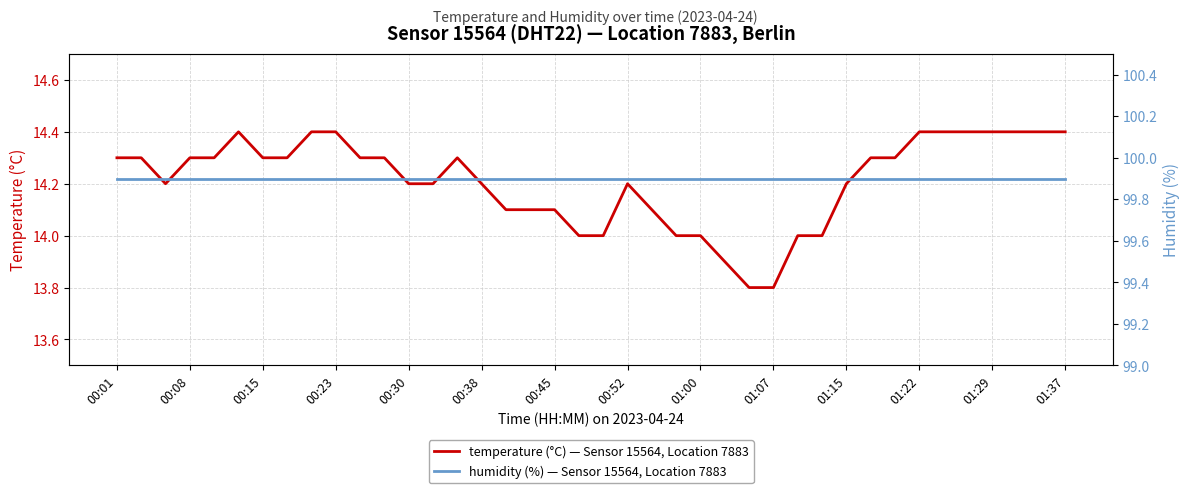

What is the lowest value of the temperature (°C) — Sensor 15564, Location 7883 series?

13.8